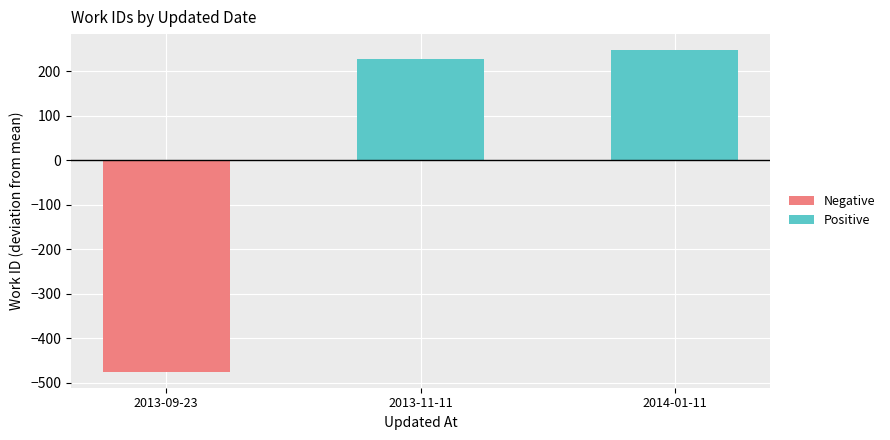

Which label corresponds to the largest value in the chart?

2014-01-11